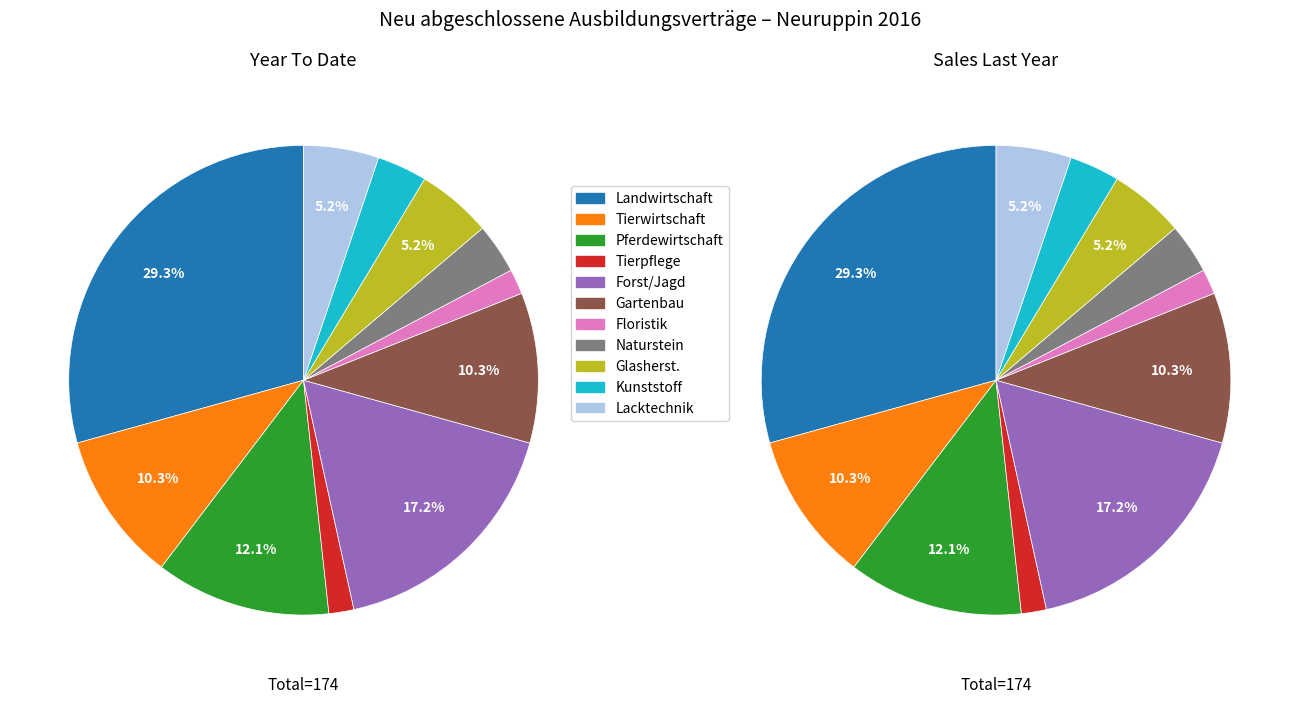

What is the largest slice in the pie chart?

Landwirtschaft